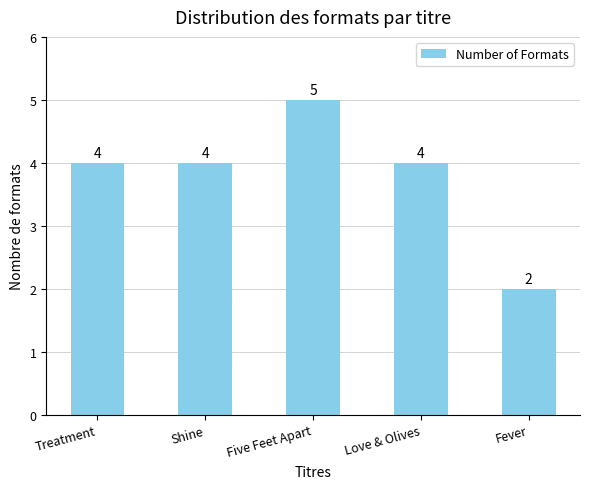

How many distinct data groups are displayed?

1